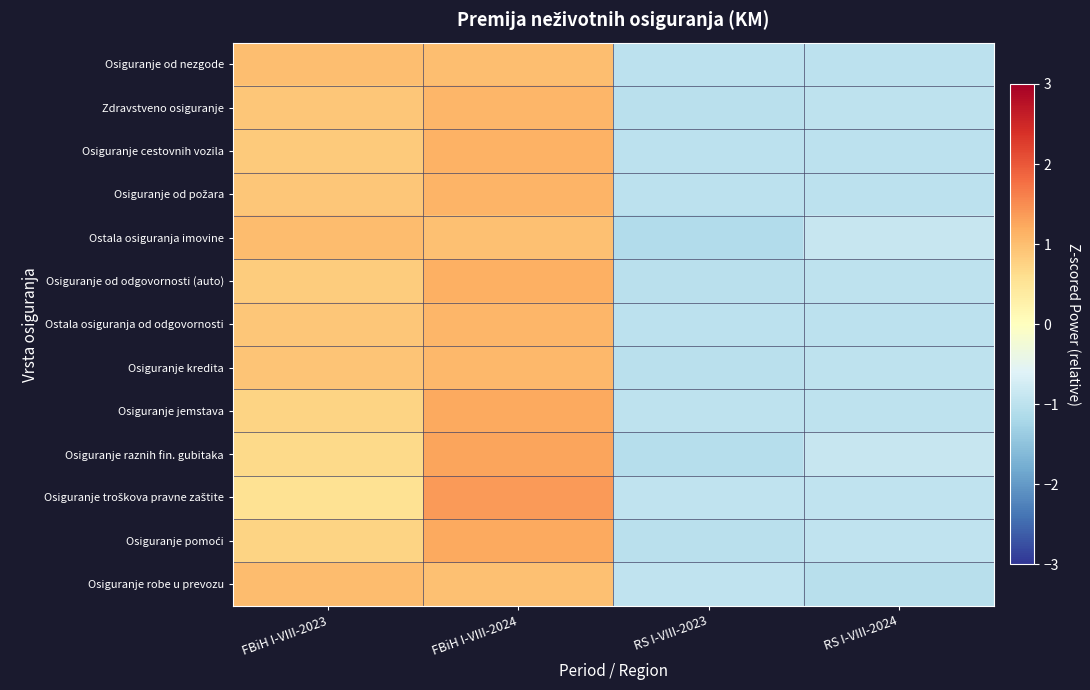

What is the difference between the highest and lowest values at FBiH I-VIII-2024?

0.4